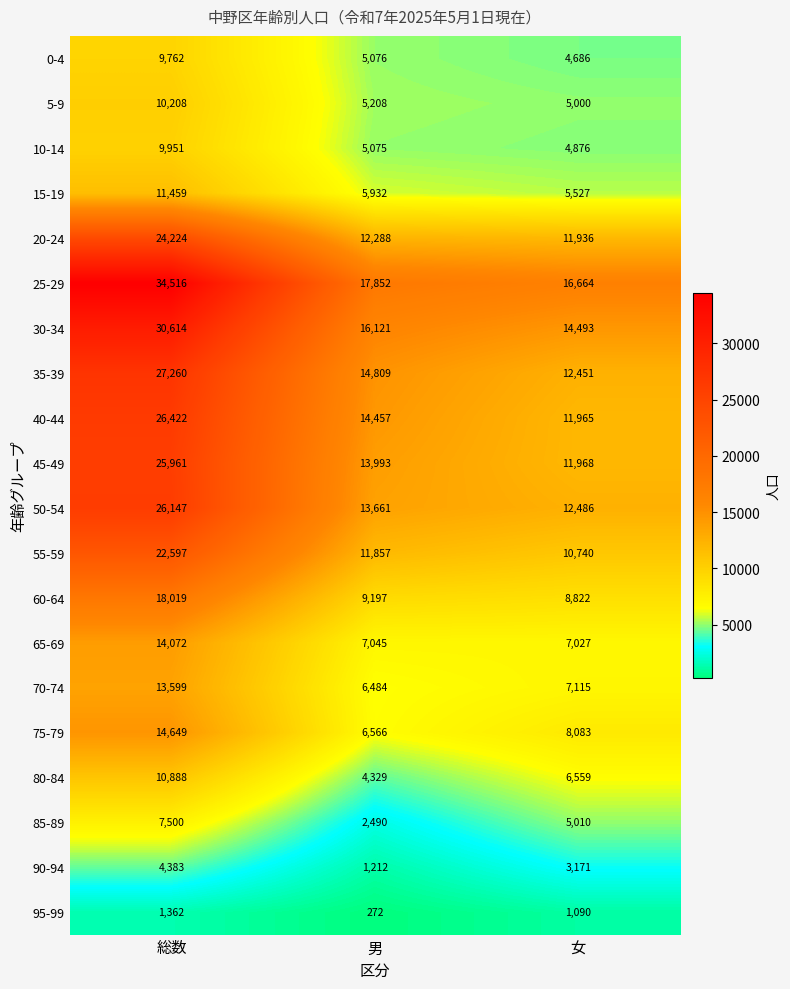

At 総数, list the series in order from largest to smallest.

25-29, 30-34, 35-39, 40-44, 50-54, 45-49, 20-24, 55-59, 60-64, 75-79, 65-69, 70-74, 15-19, 80-84, 5-9, 10-14, 0-4, 85-89, 90-94, 95-99